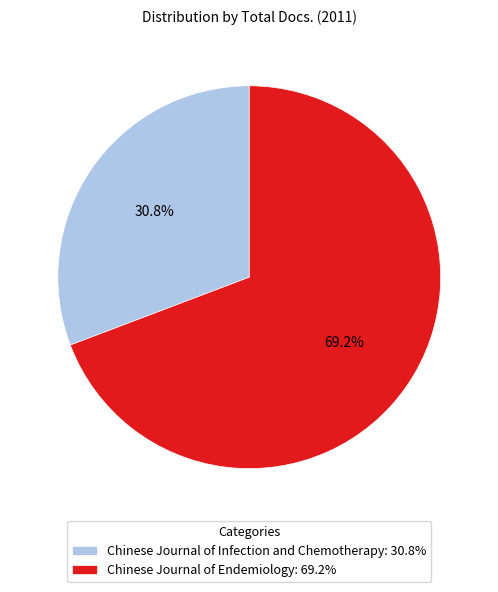

Between Chinese Journal of Infection and Chemotherapy: 30.8% and Chinese Journal of Endemiology: 69.2%, which is larger?

Chinese Journal of Endemiology: 69.2%